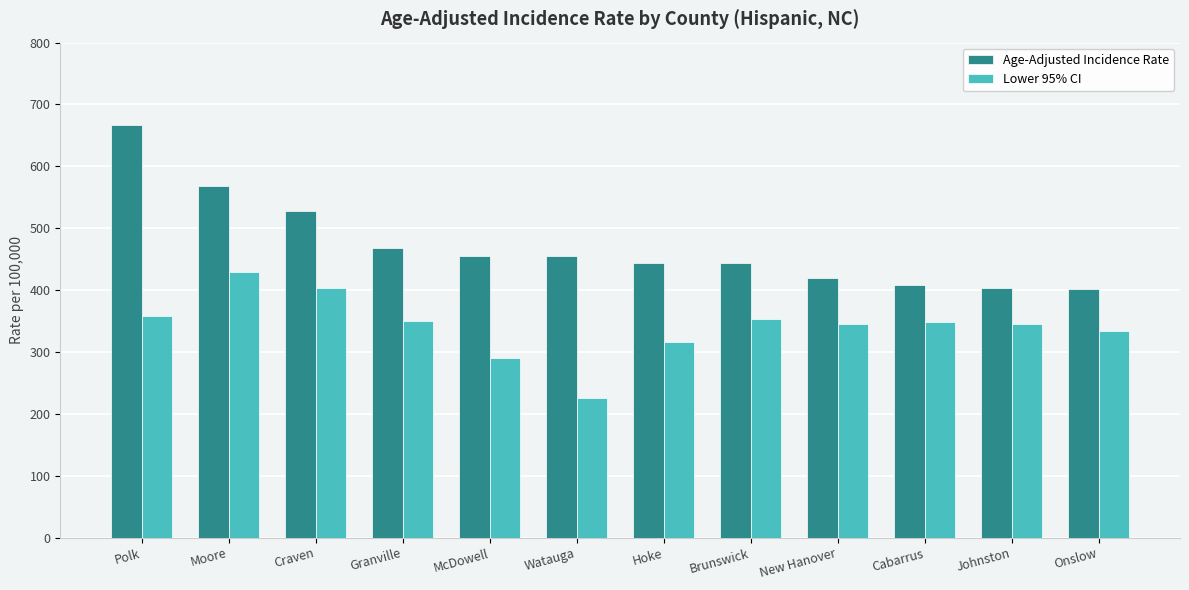

What are all the series names shown in the legend?

Age-Adjusted Incidence Rate, Lower 95% CI